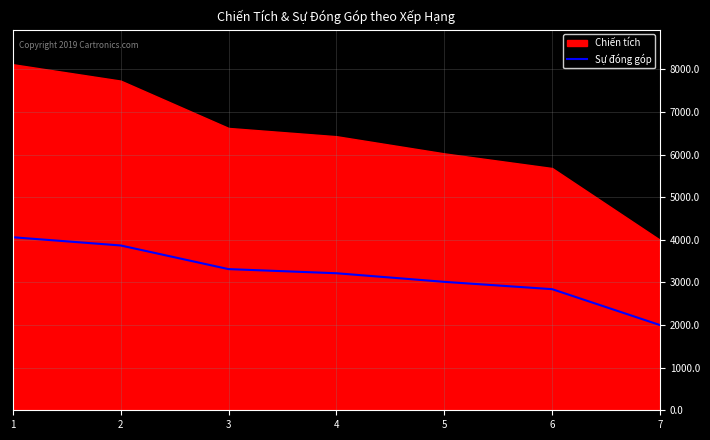

Which category has the lowest value across all series?

7